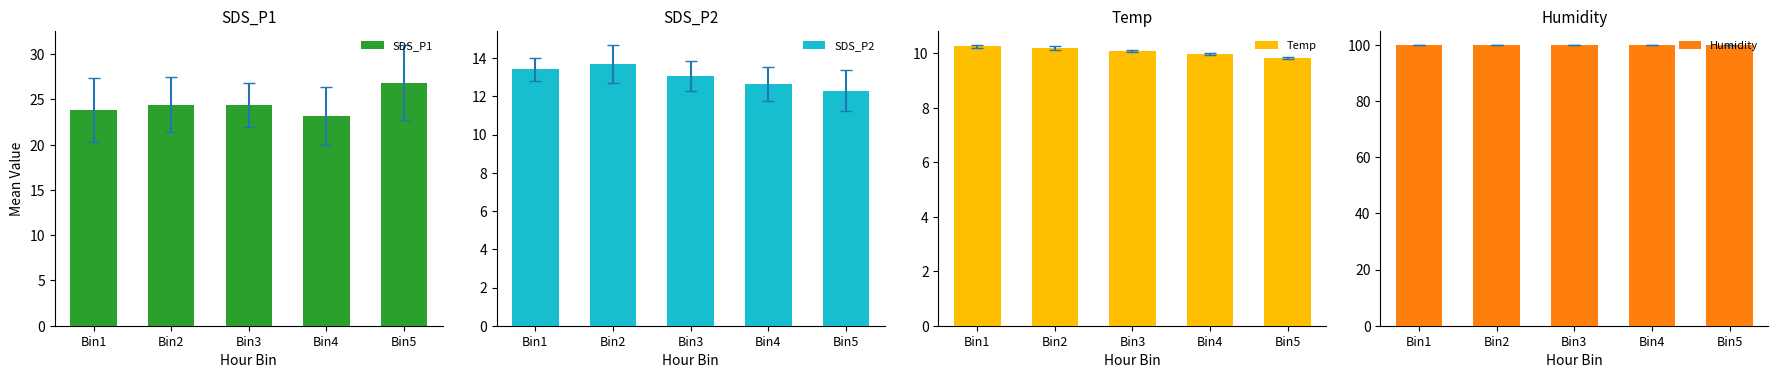

What is the spread (max minus min) of values at Bin1?

89.7